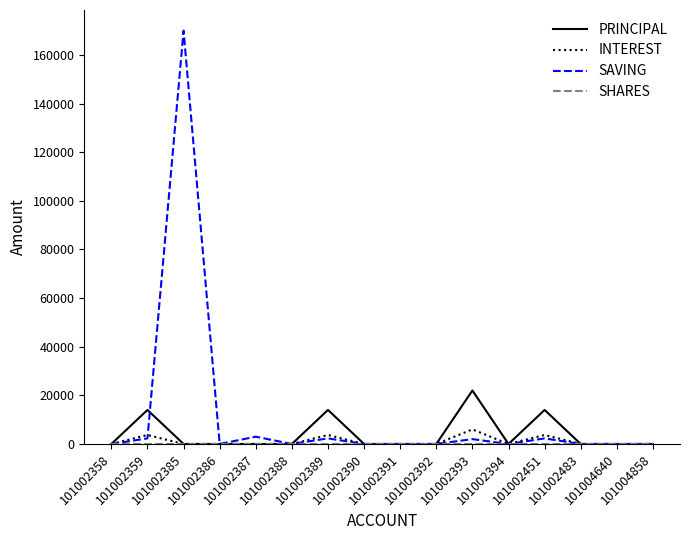

What is the maximum value shown in the chart?

170000